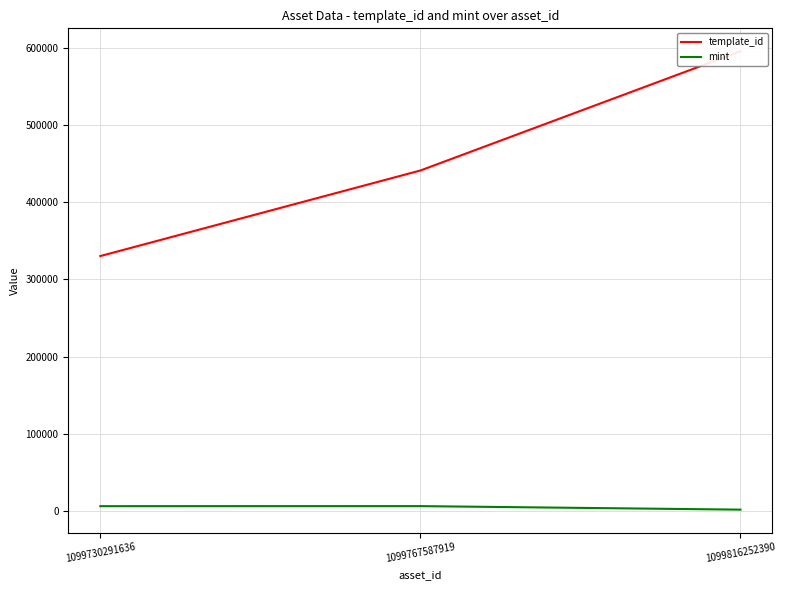

Reading right to left, list all the values displayed in this chart.

template_id: 1099816252390=595229	1099767587919=440886	1099730291636=330131
mint: 1099816252390=1924	1099767587919=6479	1099730291636=6419